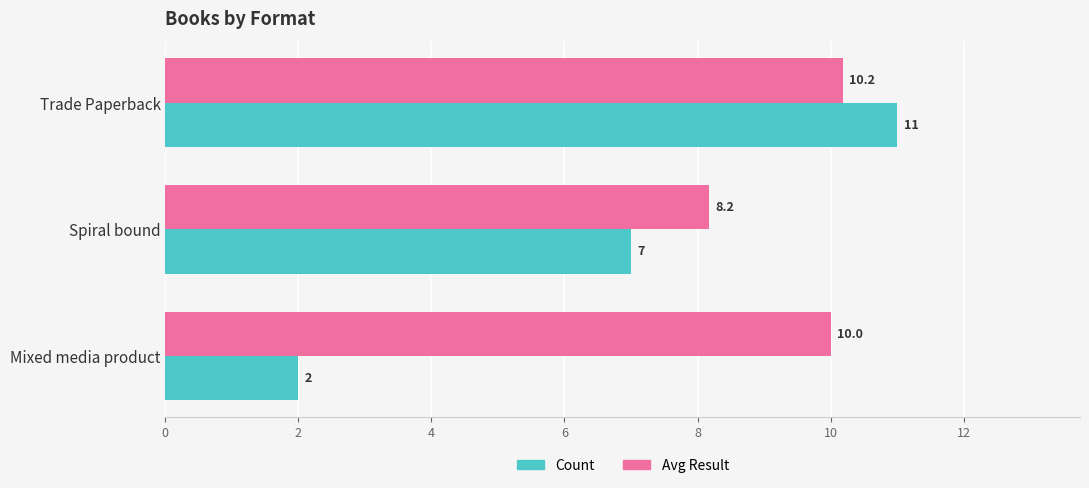

True or false: Count has a value of 9.2 at Spiral bound.

False